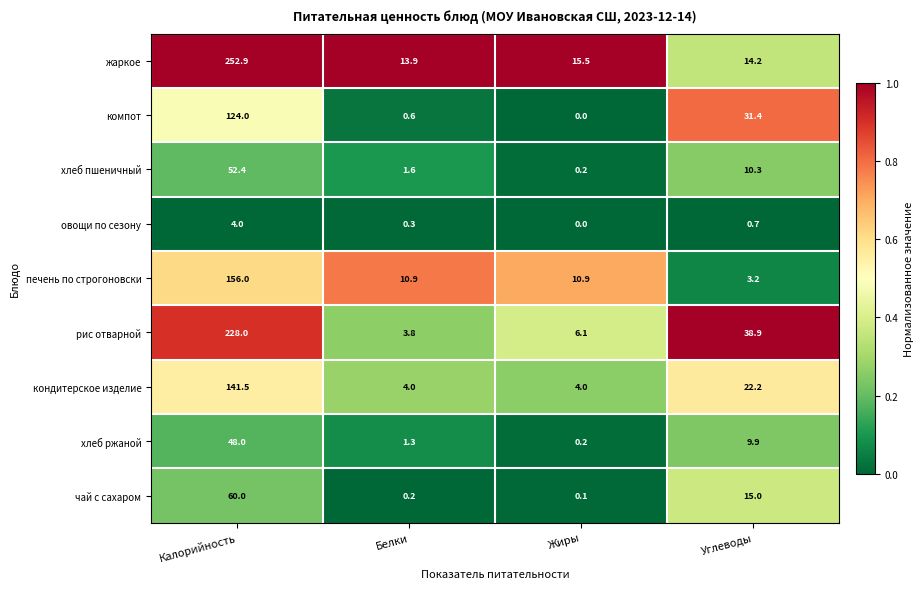

At which label is хлеб пшеничный closest to 26?

Углеводы